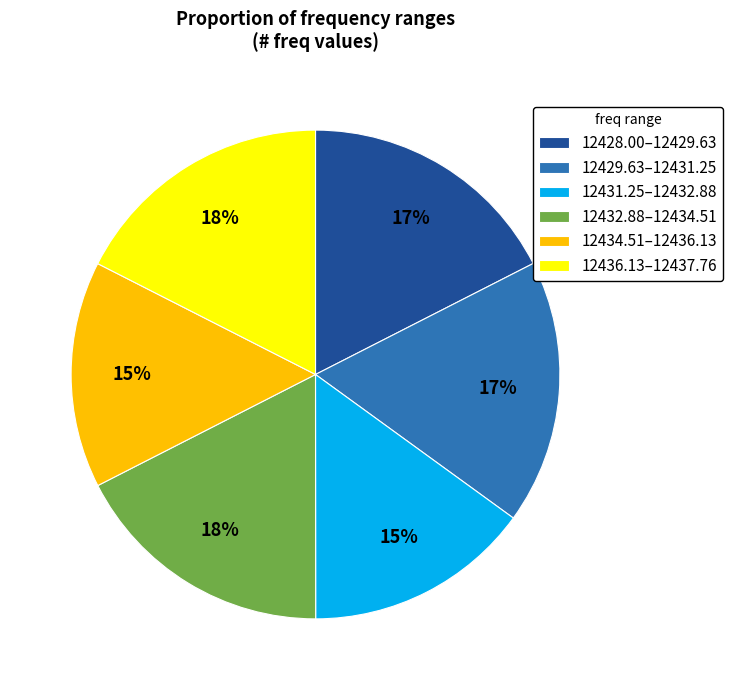

To the nearest percent, what portion does 12432.88–12434.51 represent?

18%